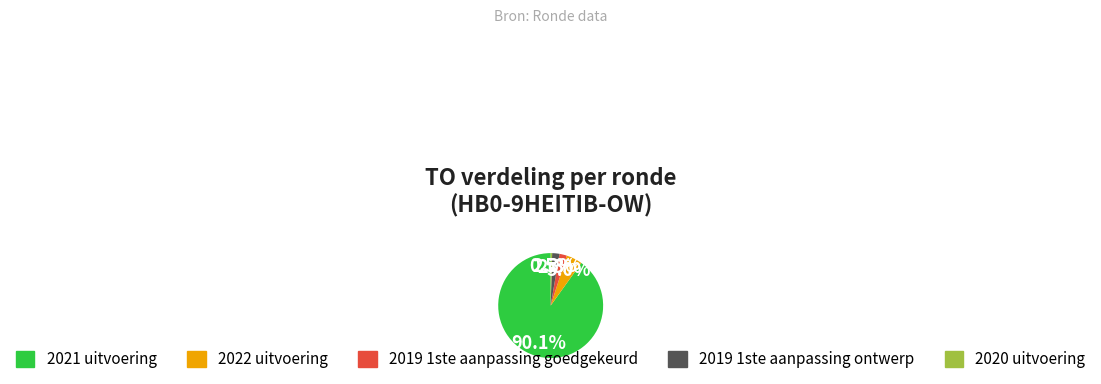

How many slices are in this pie chart?

5